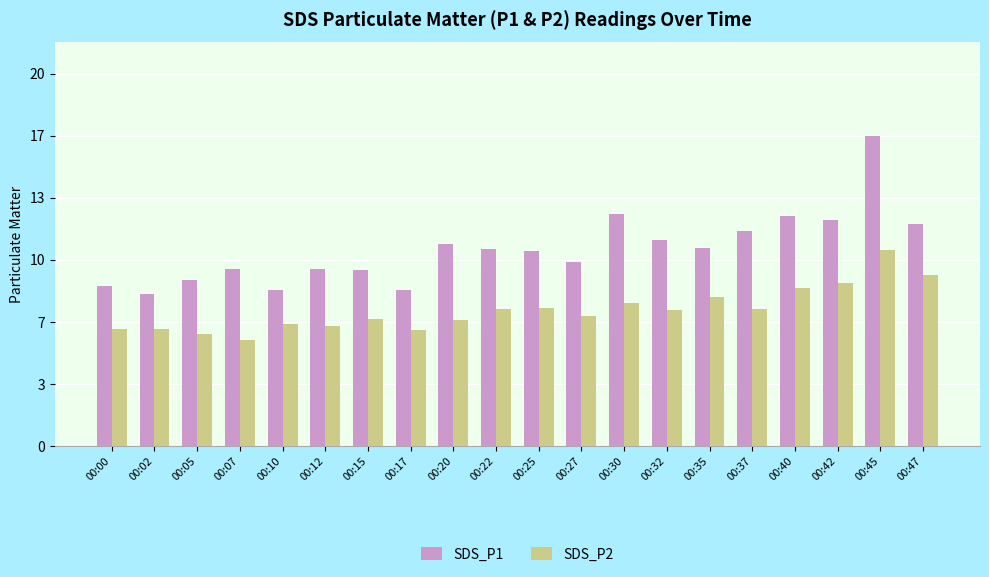

Which series has the largest range (max minus min)?

SDS_P1